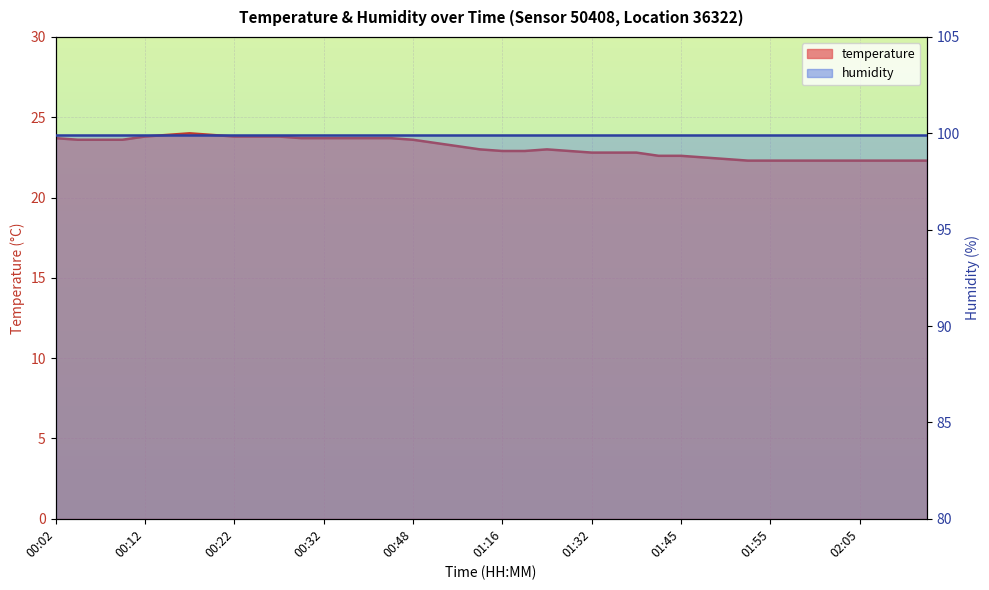

What is the greatest value displayed?

24.0